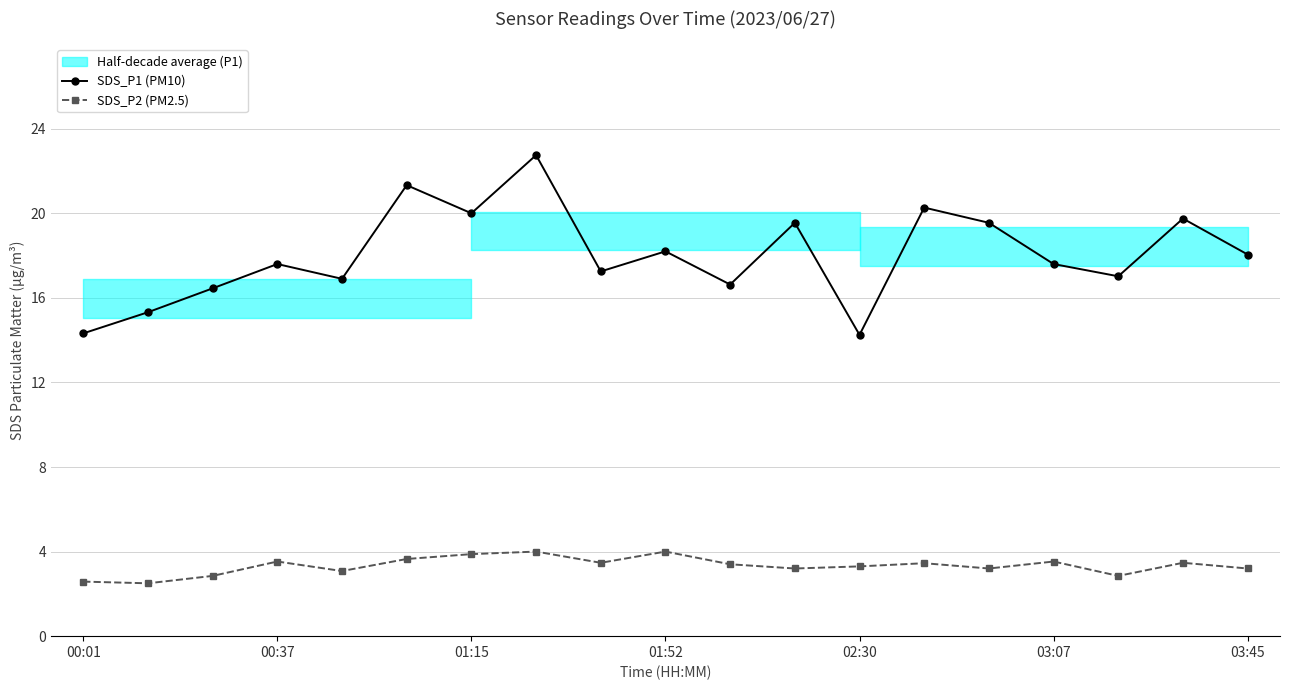

Where does the SDS_P2 (PM2.5) series first go above 3?

00:37